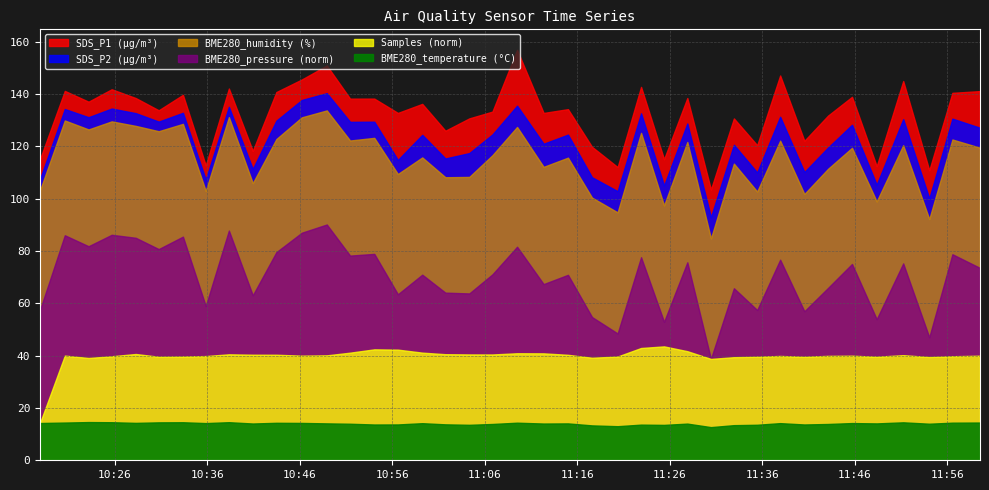

Which series has the largest total across all categories?

Samples